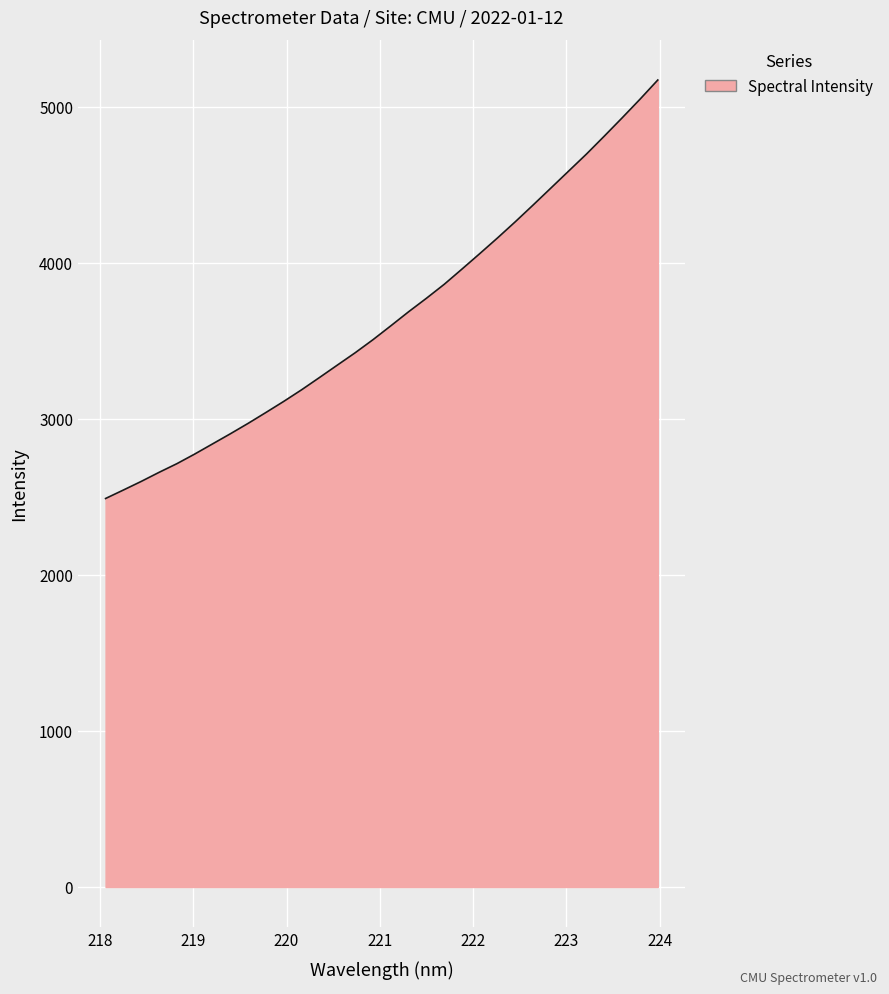

What is the difference between the maximum and minimum values?

2681.0